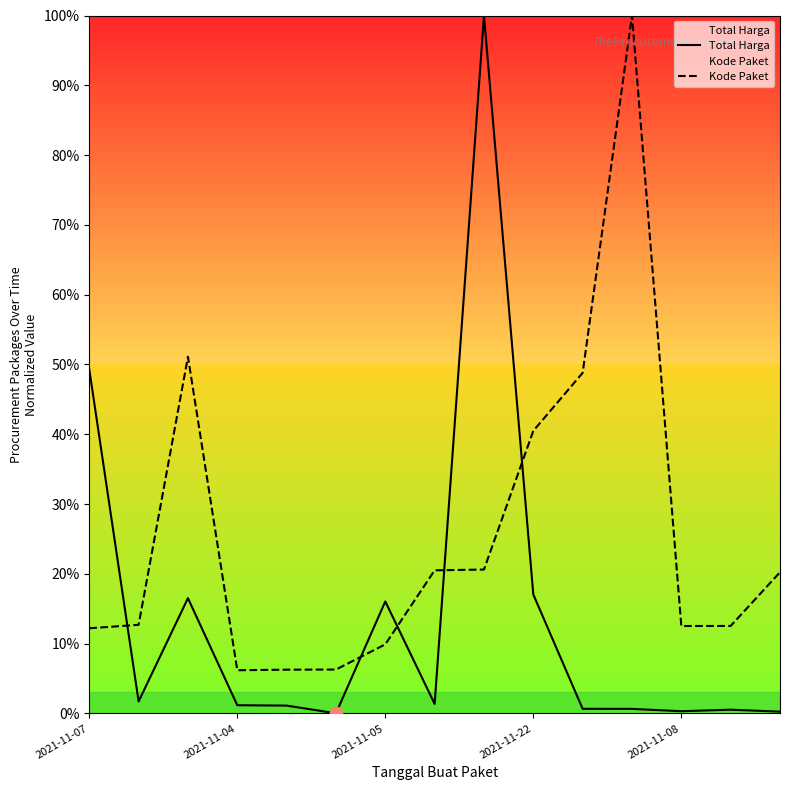

At which category is the sum across all series the highest?

8